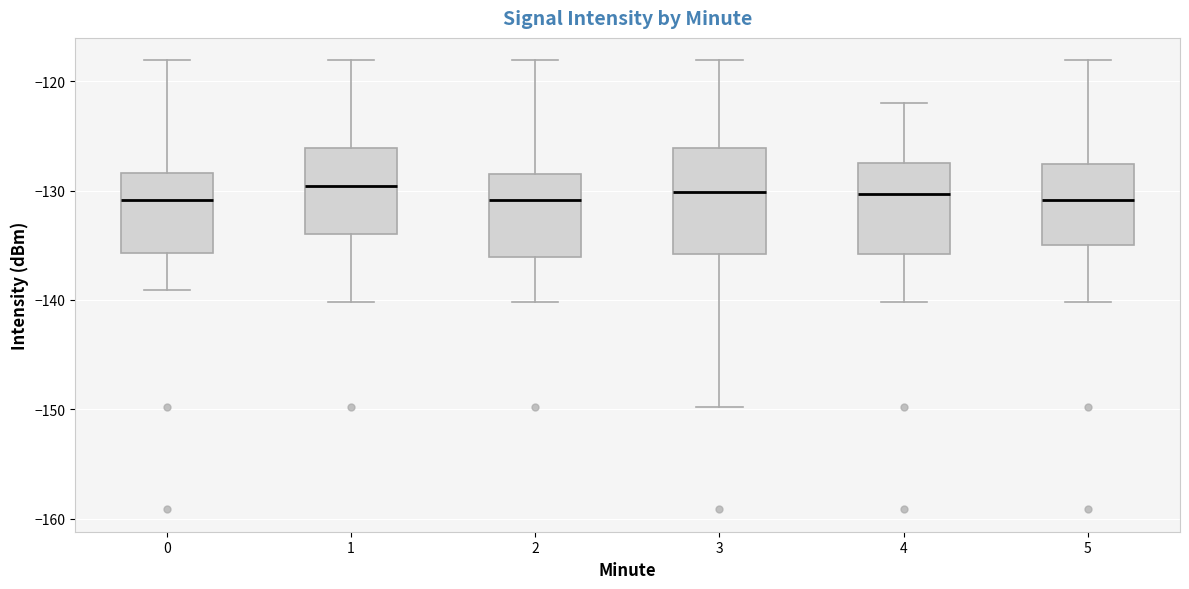

Reading left to right, transcribe this box plot: for each box, give where its median line is, the range the box spans, and where its two whiskers end, as read against the y-axis. The values are not printed on the chart, so give them approximately, as read against the axis.

0: median -131, box -136 to -128, whiskers -139 to -118
1: median -130, box -134 to -126, whiskers -140 to -118
2: median -131, box -136 to -128, whiskers -140 to -118
3: median -130, box -136 to -126, whiskers -150 to -118
4: median -130, box -136 to -127, whiskers -140 to -122
5: median -131, box -135 to -128, whiskers -140 to -118